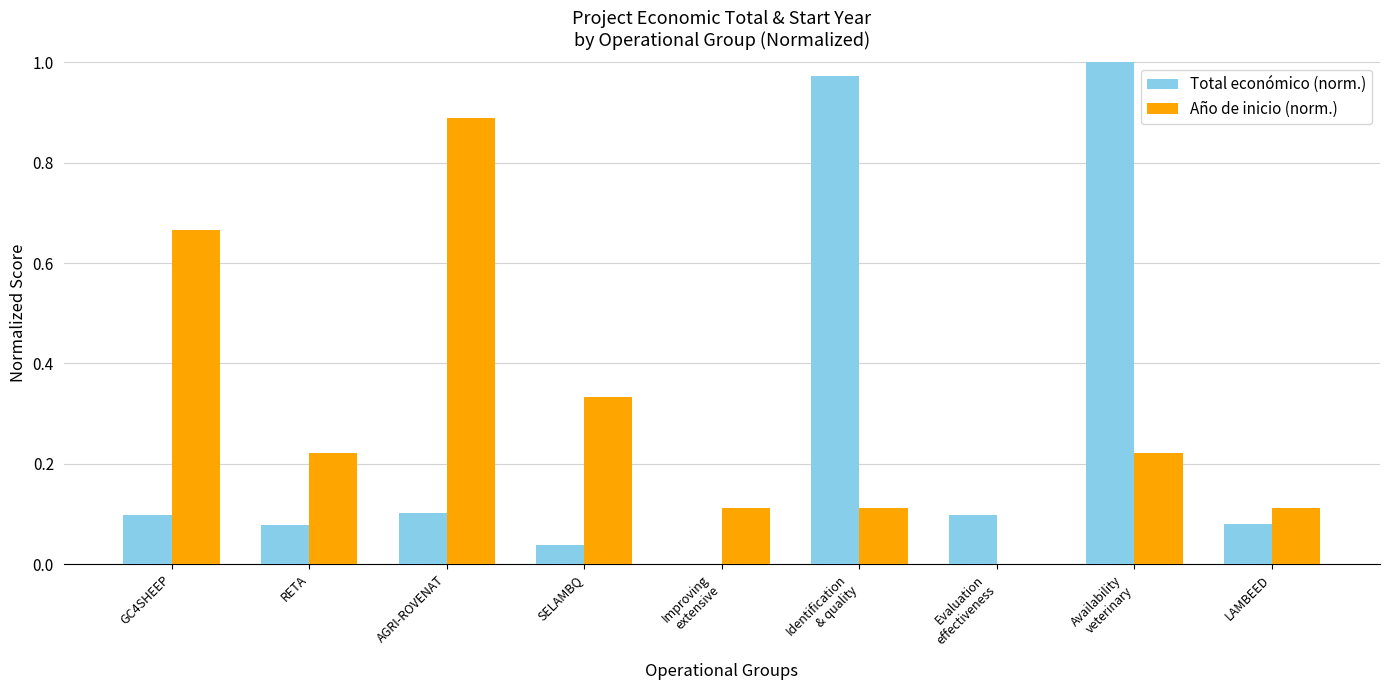

What is the sum of all Año de inicio (norm.) values?

2.7